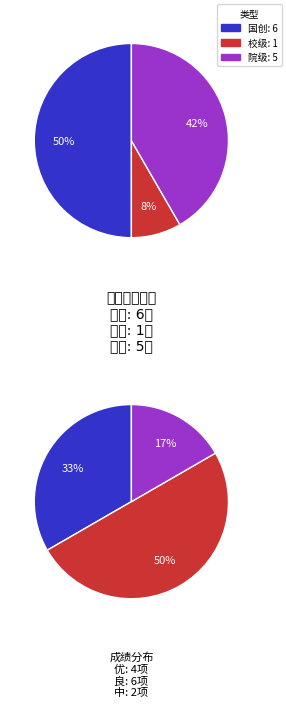

What portion of the pie excludes 国创?

50.0%